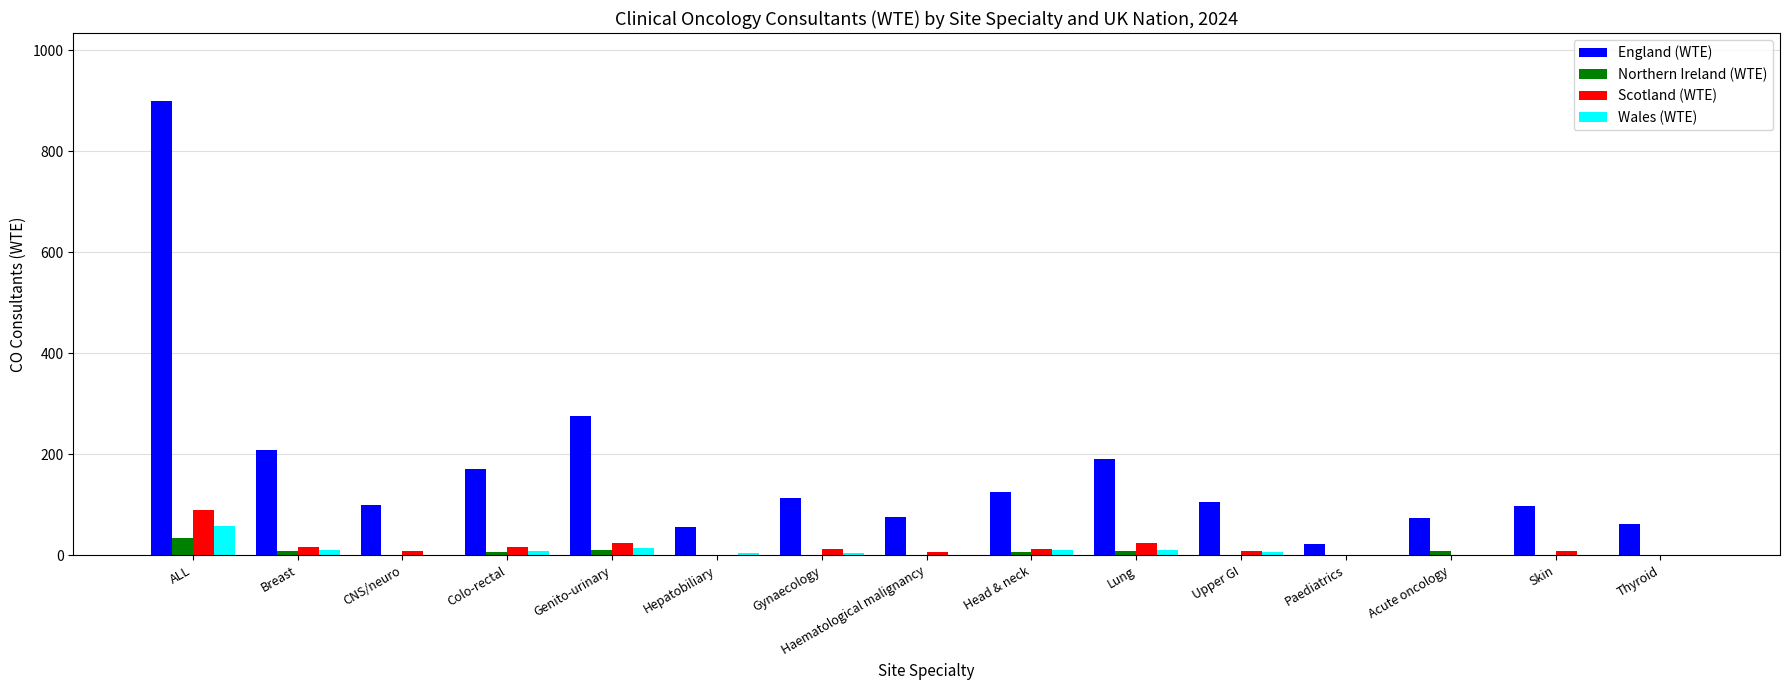

Which series has the widest spread of values?

England (WTE)